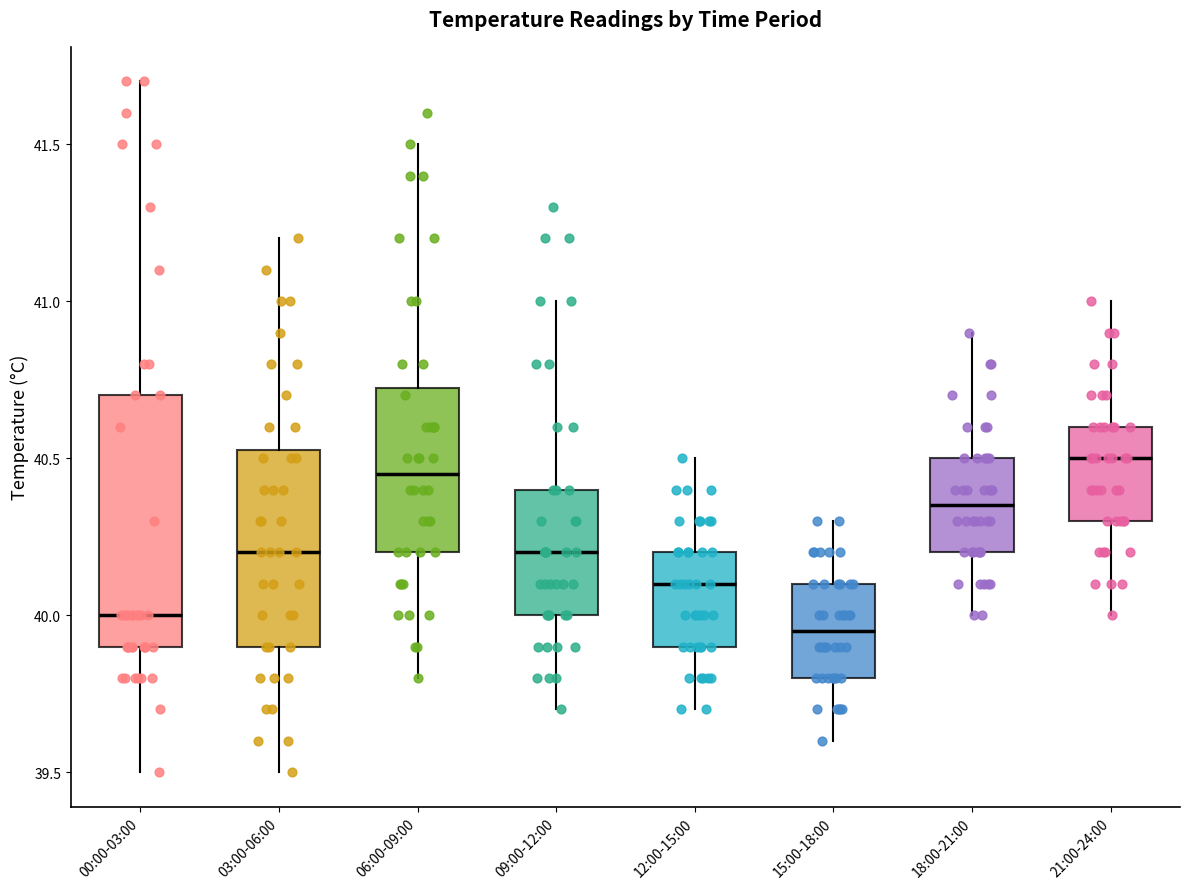

Reading left to right, read every box against the y-axis: the position of its median line, the range the box covers, and the ends of its whiskers. The values are not printed on the chart, so give them approximately, as read against the axis.

00:00-03:00: median 40.00, box 39.90 to 40.70, whiskers 39.50 to 41.70
03:00-06:00: median 40.20, box 39.90 to 40.55, whiskers 39.50 to 41.20
06:00-09:00: median 40.45, box 40.20 to 40.75, whiskers 39.80 to 41.50
09:00-12:00: median 40.20, box 40.00 to 40.40, whiskers 39.70 to 41.00
12:00-15:00: median 40.10, box 39.90 to 40.20, whiskers 39.70 to 40.50
15:00-18:00: median 39.95, box 39.80 to 40.10, whiskers 39.60 to 40.30
18:00-21:00: median 40.35, box 40.20 to 40.50, whiskers 40.00 to 40.90
21:00-24:00: median 40.50, box 40.30 to 40.60, whiskers 40.00 to 41.00